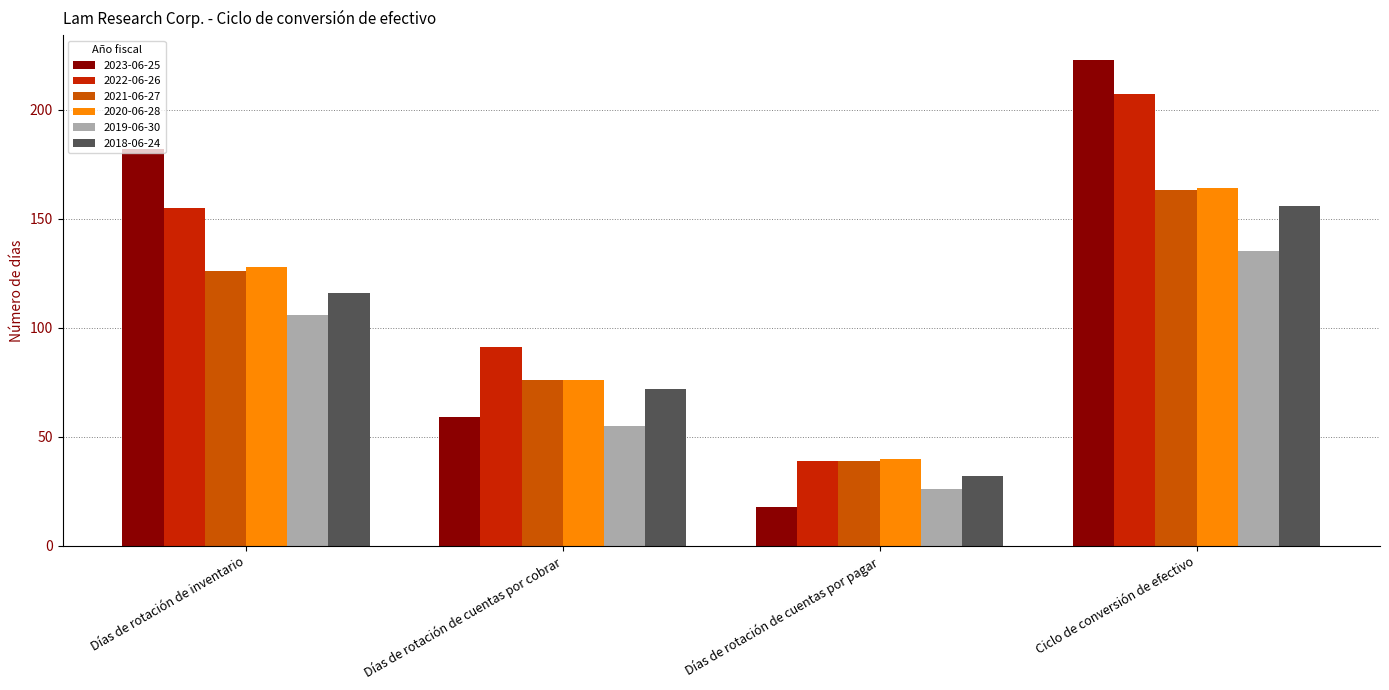

What are all the series names shown in the legend?

2023-06-25, 2022-06-26, 2021-06-27, 2020-06-28, 2019-06-30, 2018-06-24